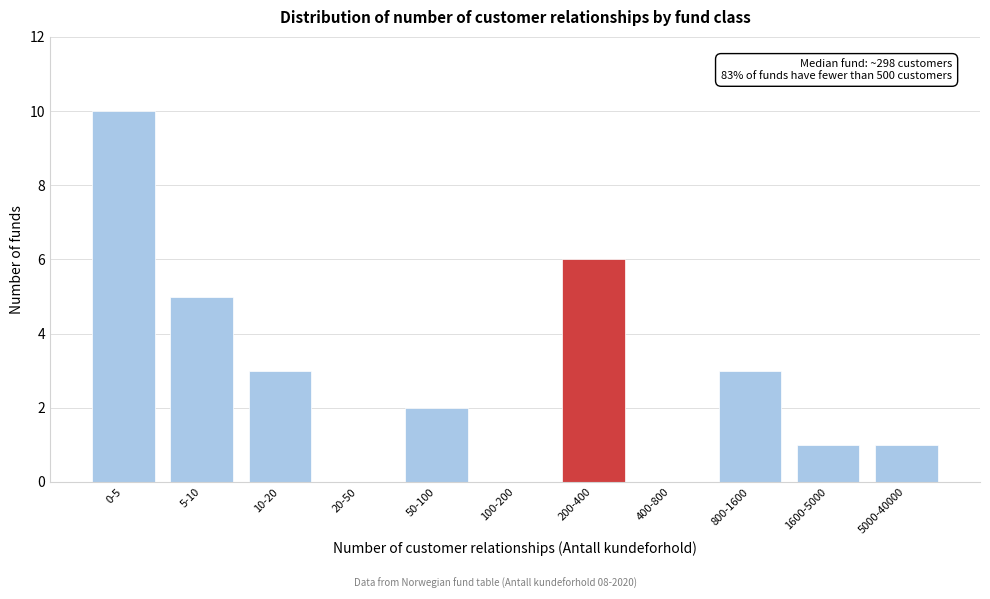

Reading left to right, transcribe all the data shown in this chart.

0-5=10	5-10=5	10-20=3	20-50=0	50-100=2	100-200=0	200-400=6	400-800=0	800-1600=3	1600-5000=1	5000-40000=1